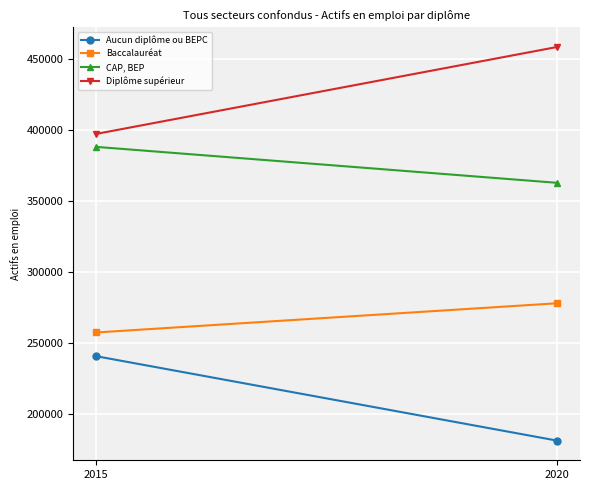

What is the approximate value of Diplôme supérieur at 2015?

397095.8